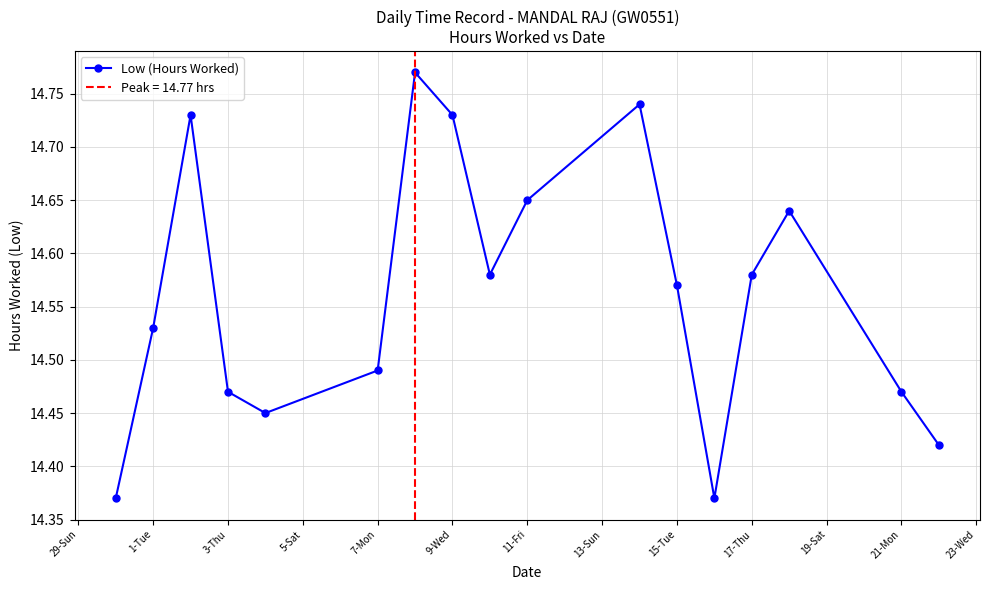

Does the chart display data point markers on the line(s)?

Yes